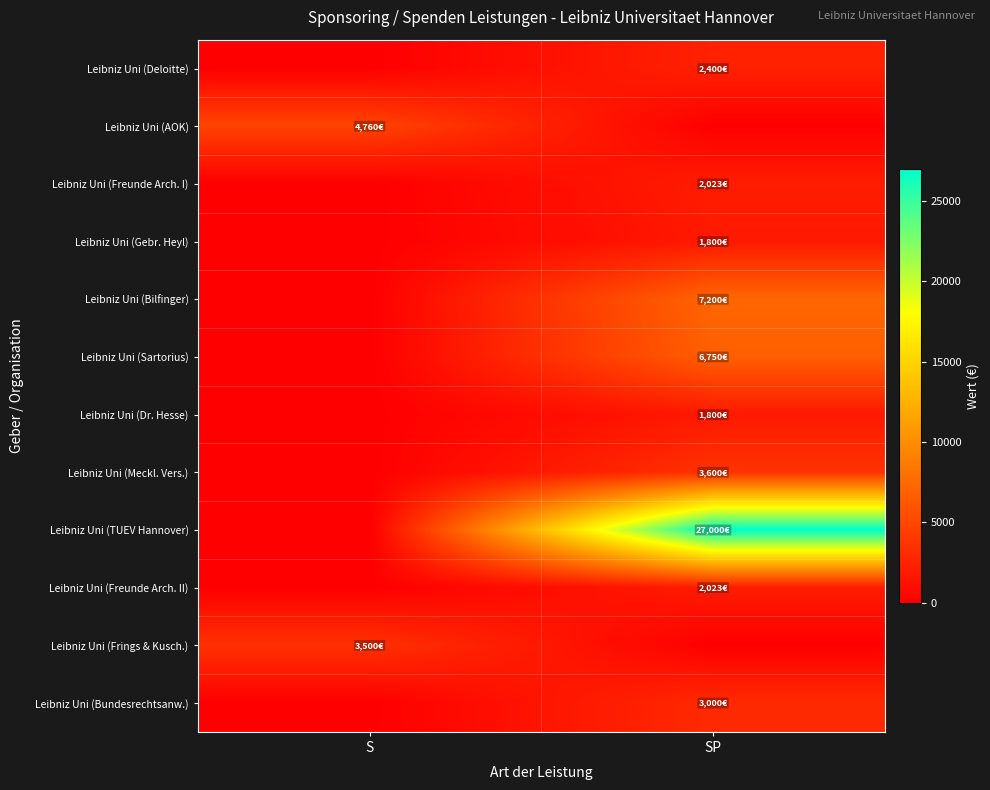

Reading left to right, transcribe all the data shown in this chart.

Leibniz Uni (Deloitte): S=0.0	SP=2400.0
Leibniz Uni (AOK): S=4760.0	SP=0.0
Leibniz Uni (Freunde Arch. I): S=0.0	SP=2022.6
Leibniz Uni (Gebr. Heyl): S=0.0	SP=1800.0
Leibniz Uni (Bilfinger): S=0.0	SP=7200.0
Leibniz Uni (Sartorius): S=0.0	SP=6750.0
Leibniz Uni (Dr. Hesse): S=0.0	SP=1800.0
Leibniz Uni (Meckl. Vers.): S=0.0	SP=3600.0
Leibniz Uni (TUEV Hannover): S=0.0	SP=27000.0
Leibniz Uni (Freunde Arch. II): S=0.0	SP=2022.6
Leibniz Uni (Frings & Kusch.): S=3500.0	SP=0.0
Leibniz Uni (Bundesrechtsanw.): S=0.0	SP=3000.0